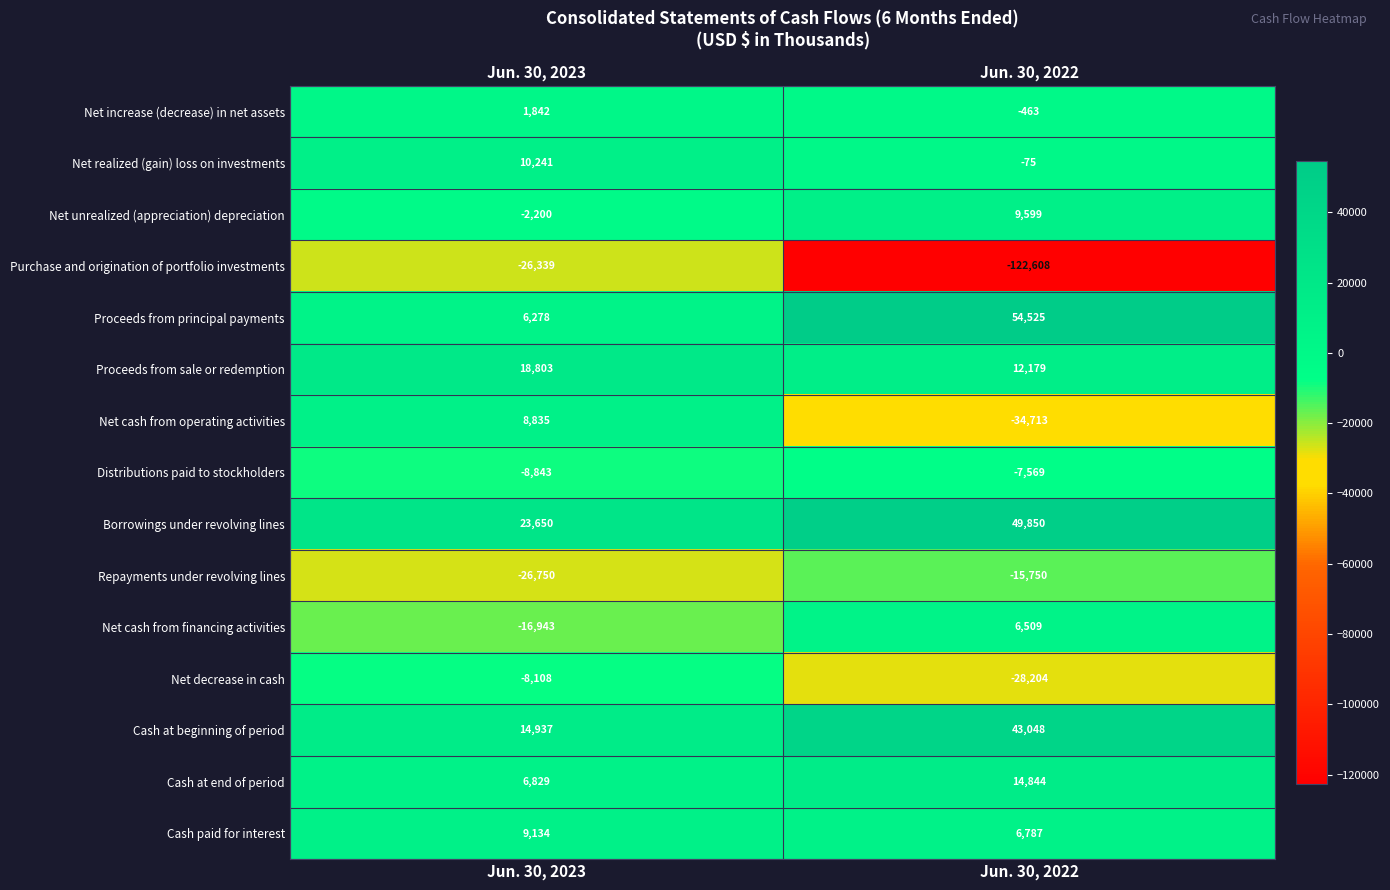

The value of Net realized (gain) loss on investments at Jun. 30, 2022 is -75. True or false?

True